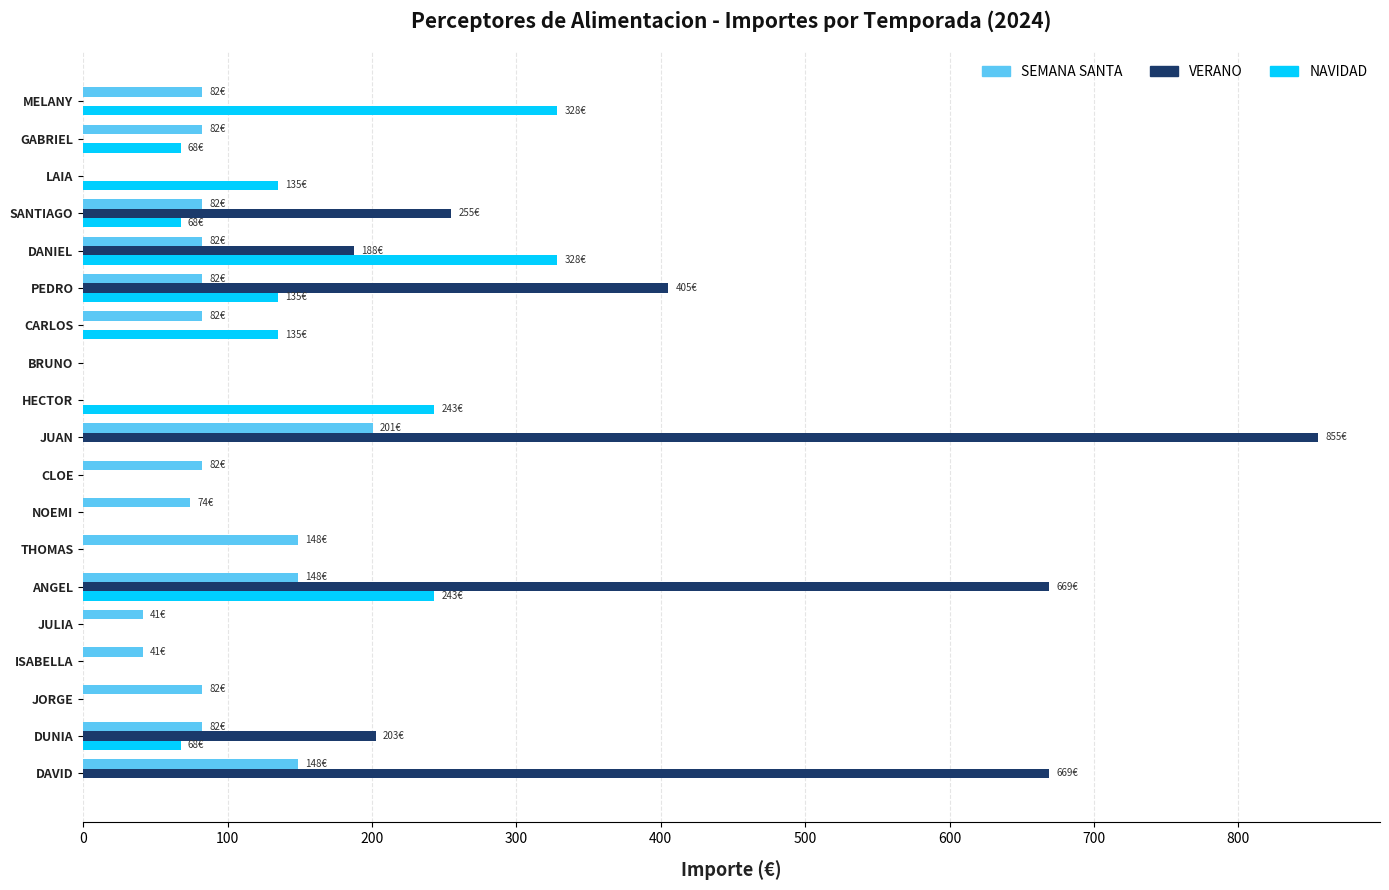

What is the sum of the VERANO values at DAVID and HECTOR?

669.0